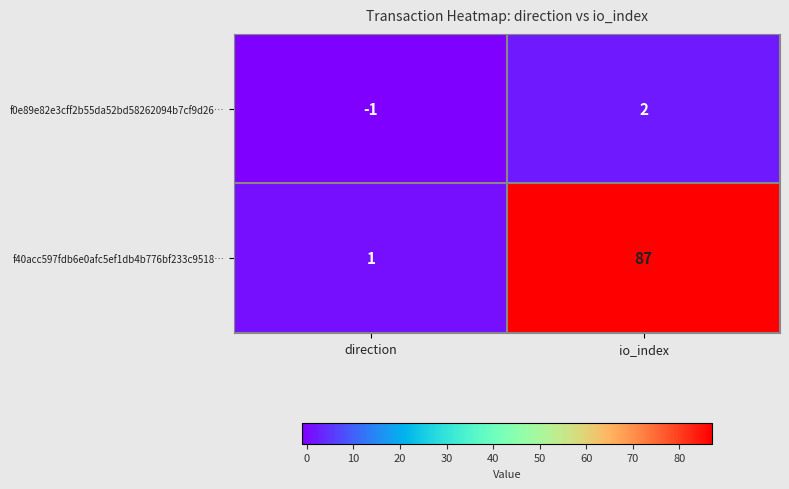

Rank the series by their average value, from lowest to highest.

f0e89e82e3cff2b55da52bd58262094b7cf9d26…, f40acc597fdb6e0afc5ef1db4b776bf233c9518…